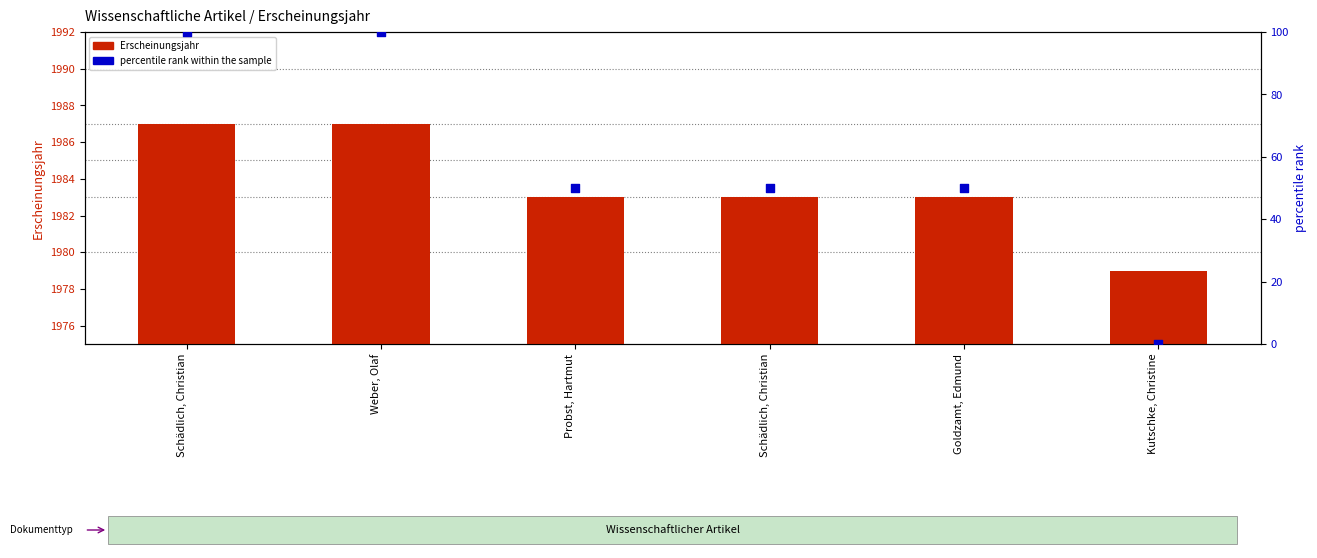

Which series has the largest total across all categories?

Erscheinungsjahr